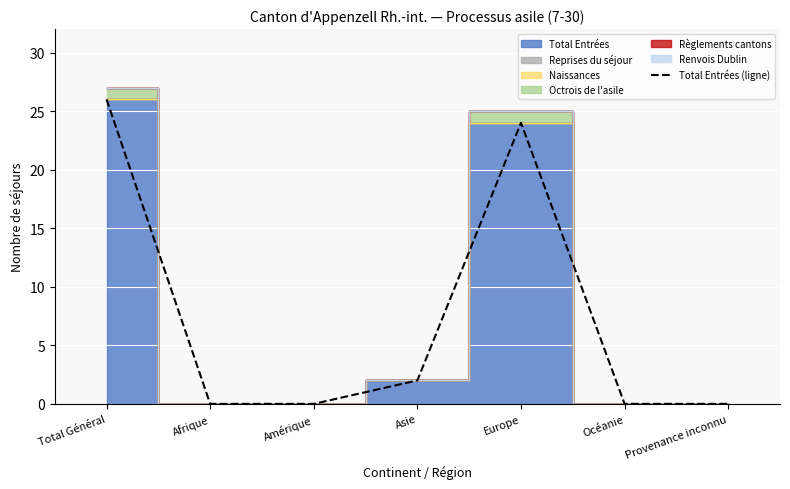

Does the chart display data point markers on the line(s)?

No